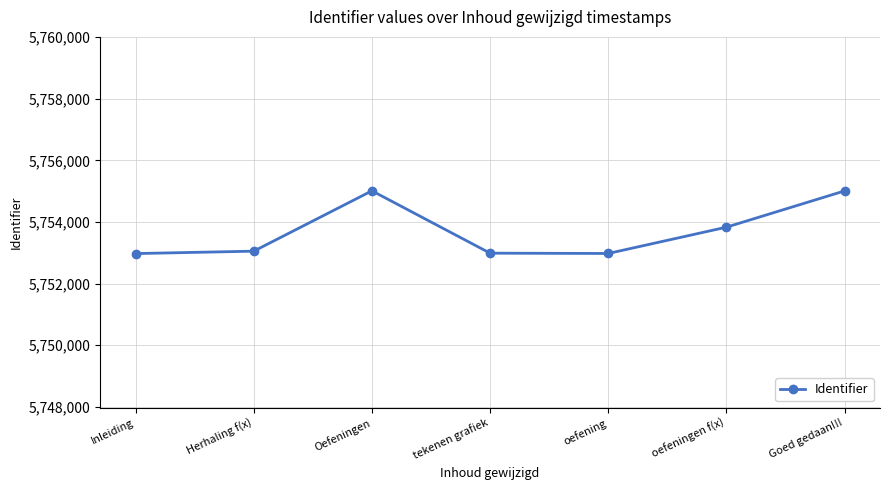

The value at oefening is 5752976. True or false?

True